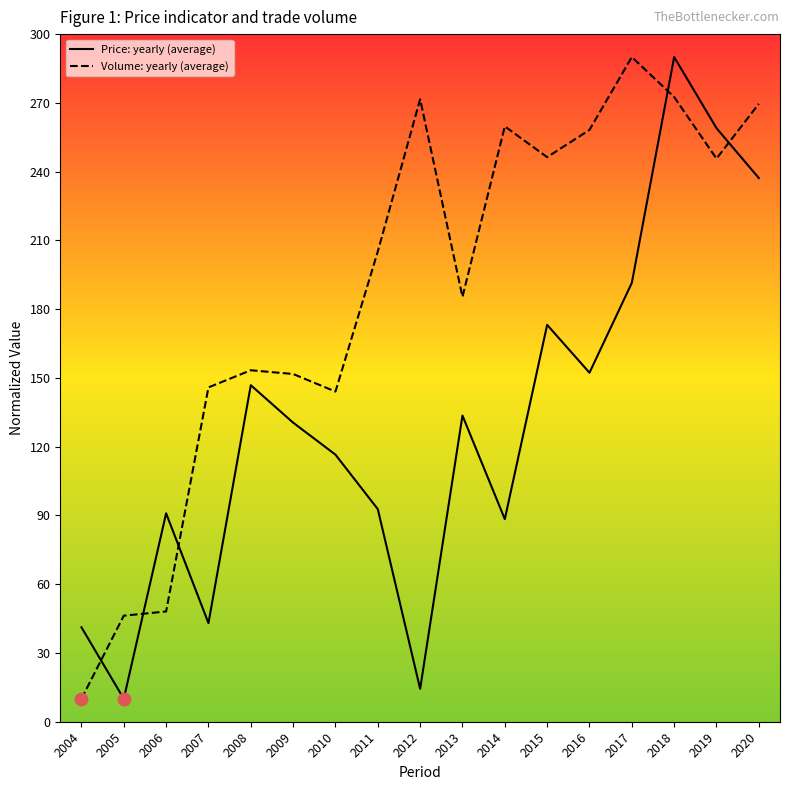

What is the total value across all series at 2011?

297.9